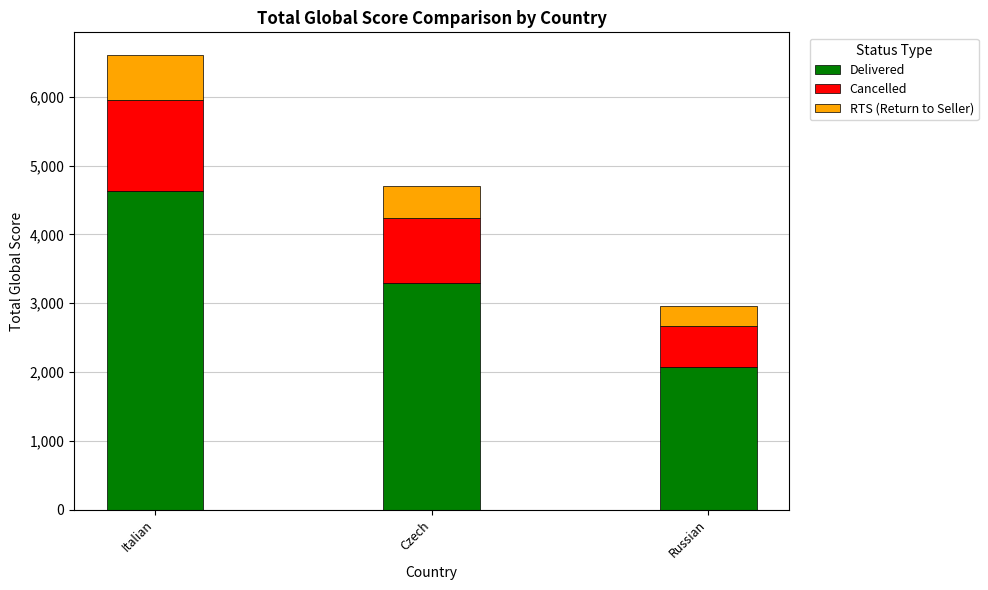

What is the total value across all series at Russian?

2962